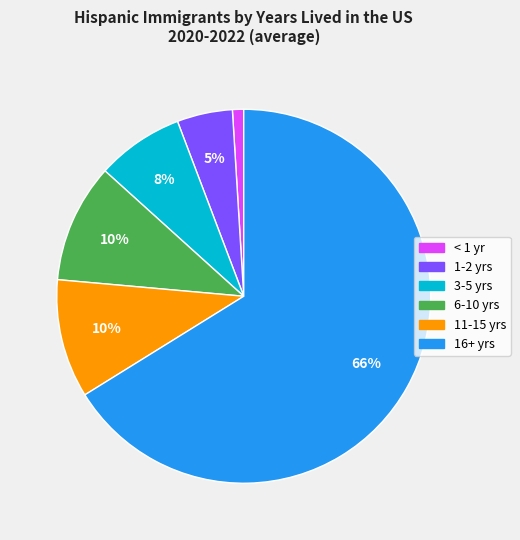

Is there any slice that represents more than half of the pie?

Yes